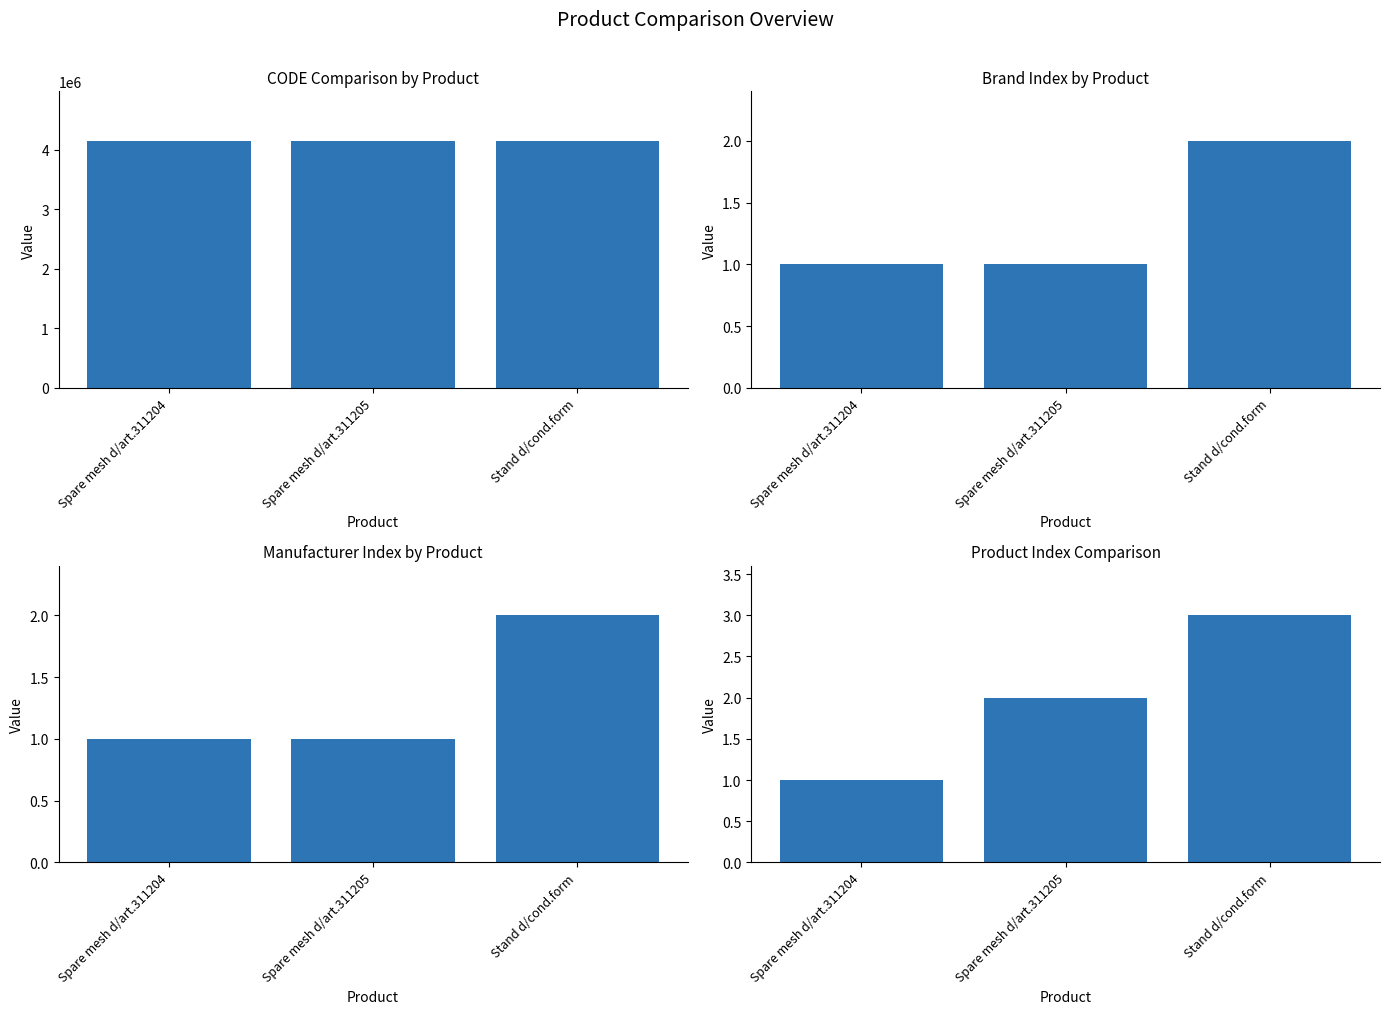

What is the value of the Brand Index bar at the 2nd from the left?

1